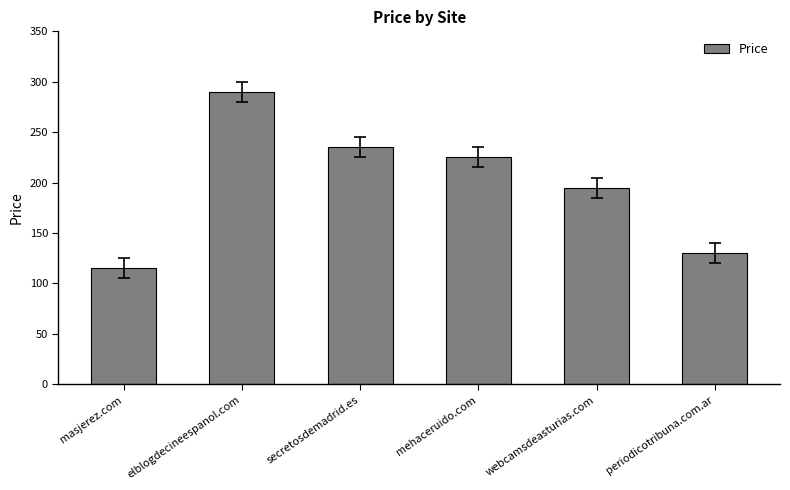

Is it true that the value at webcamsdeasturias.com is 345?

False